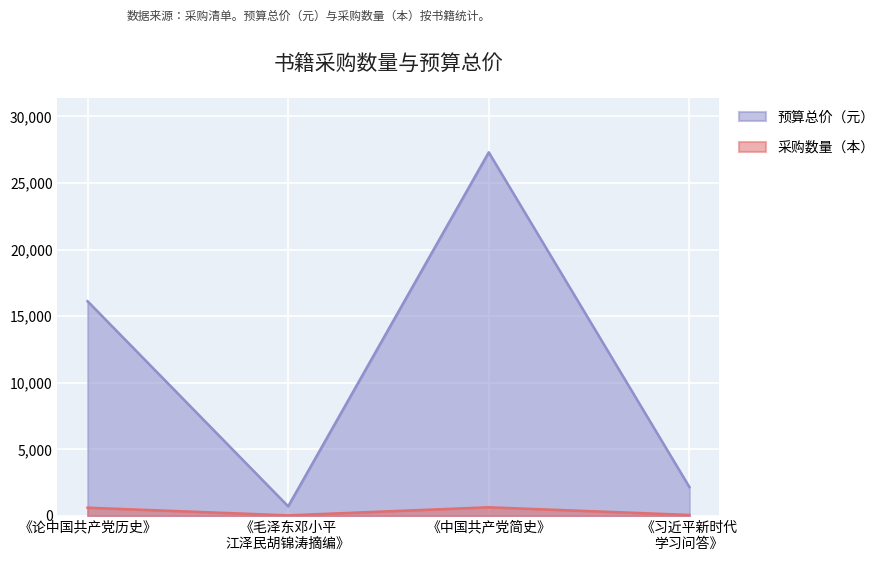

What are all the series names shown in the legend?

预算总价（元）, 采购数量（本）